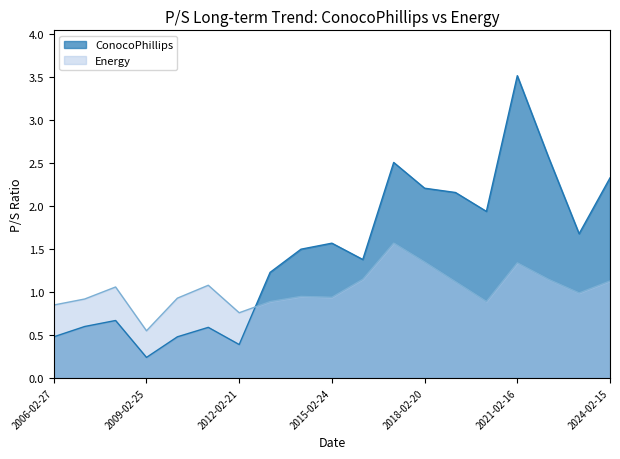

At which category does ConocoPhillips reach its first local valley?

2009-02-25